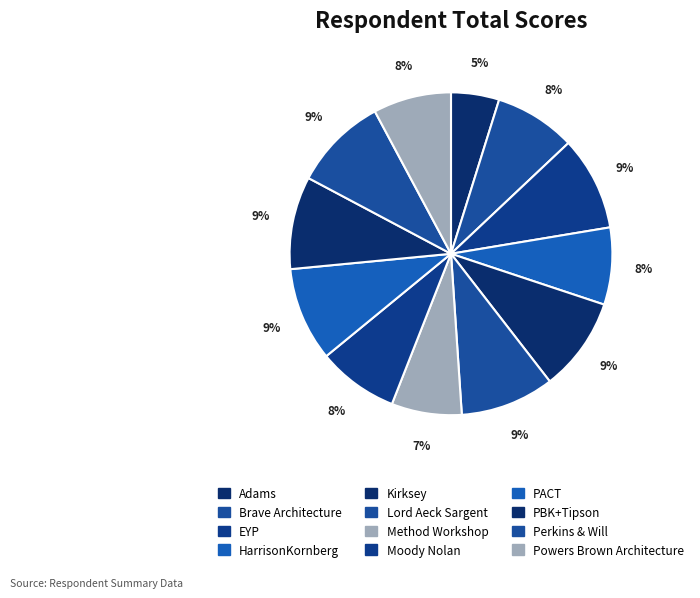

To the nearest percent, what is the average slice percentage?

8%